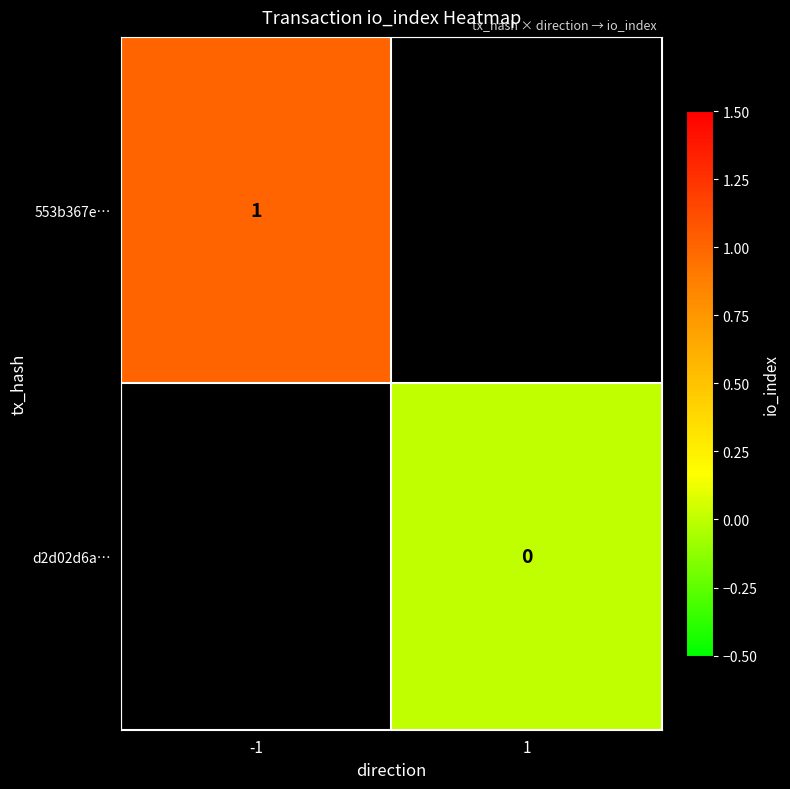

Is it true that 553b367e… equals 0.4 at -1?

False